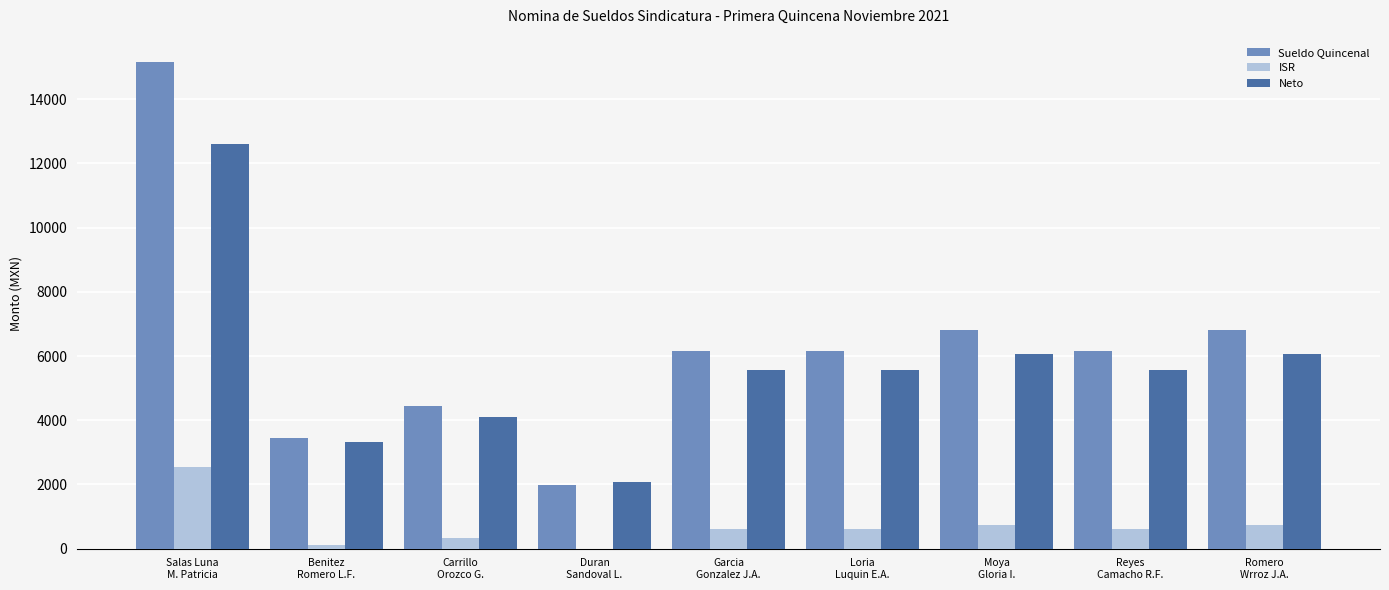

Which series has the largest total across all categories?

Sueldo Quincenal